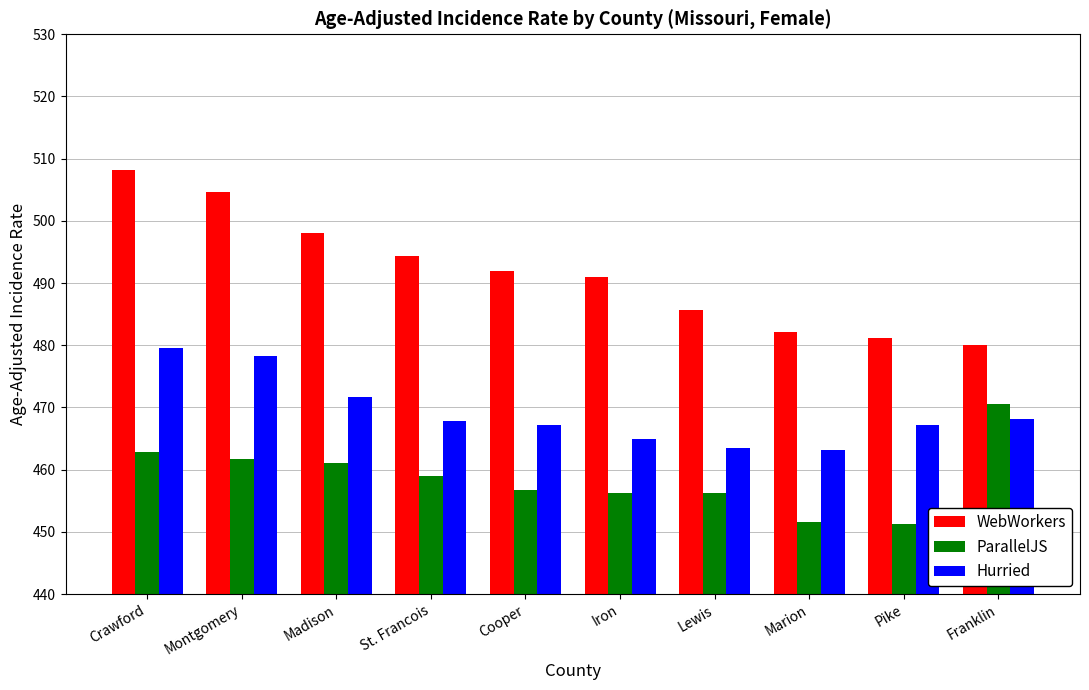

What position from the left is Pike?

9